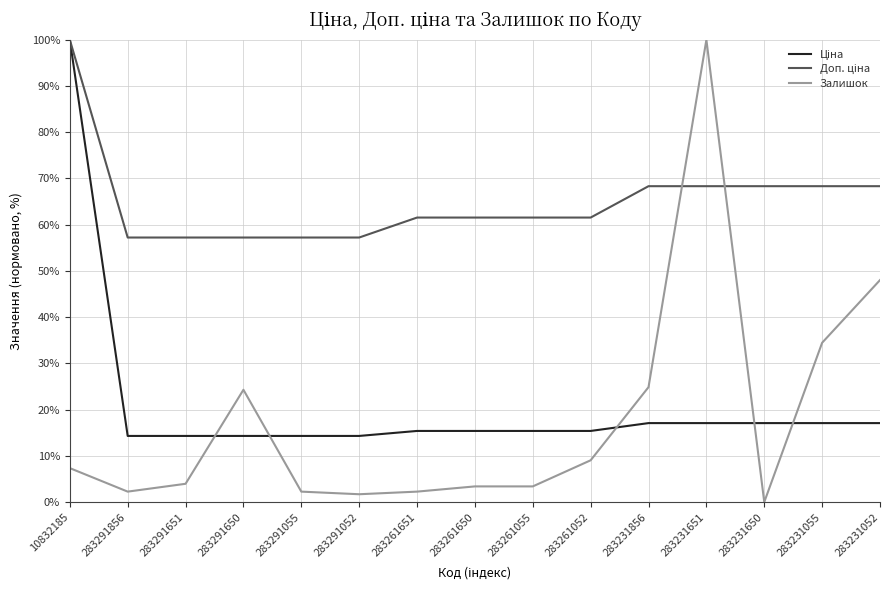

At which label does Залишок reach its peak?

283231651